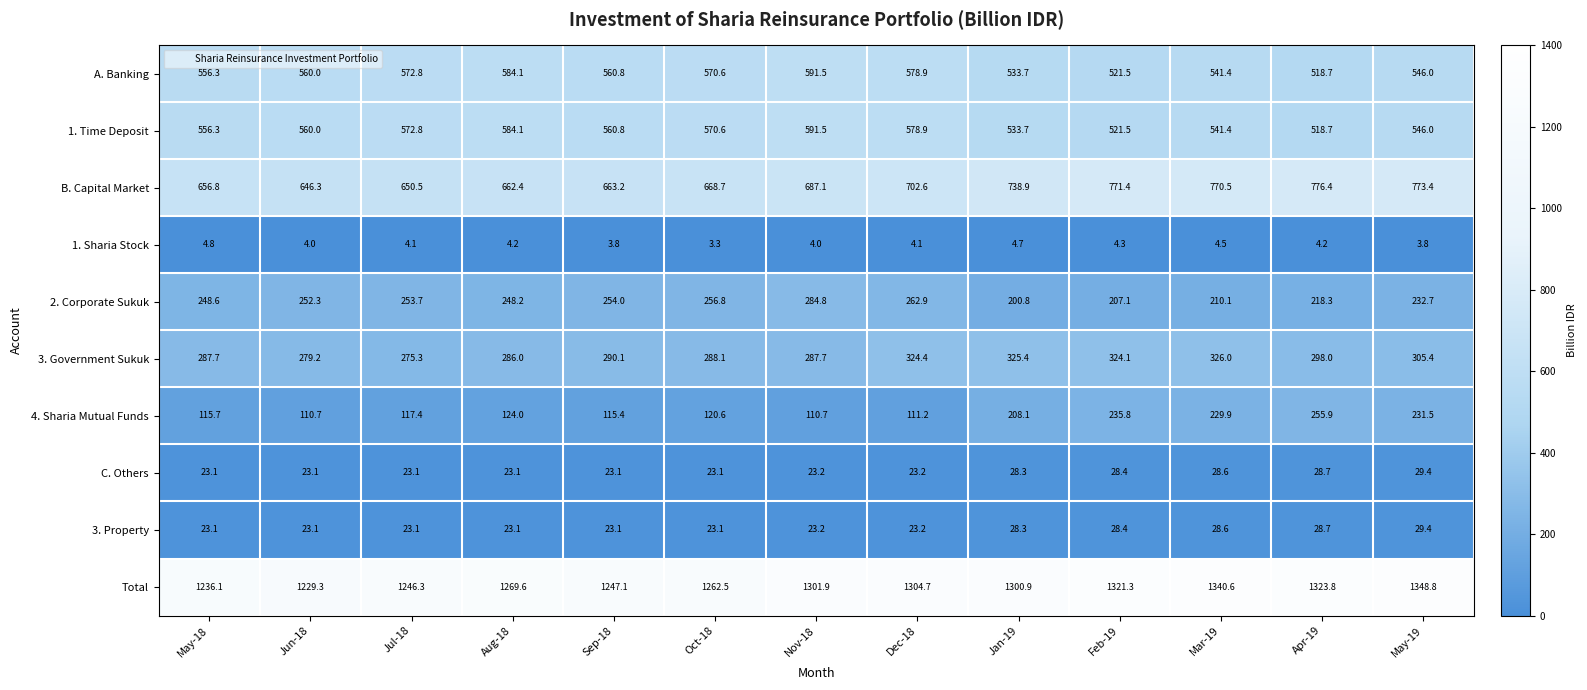

At which category does the chart reach its peak across all series?

May-19